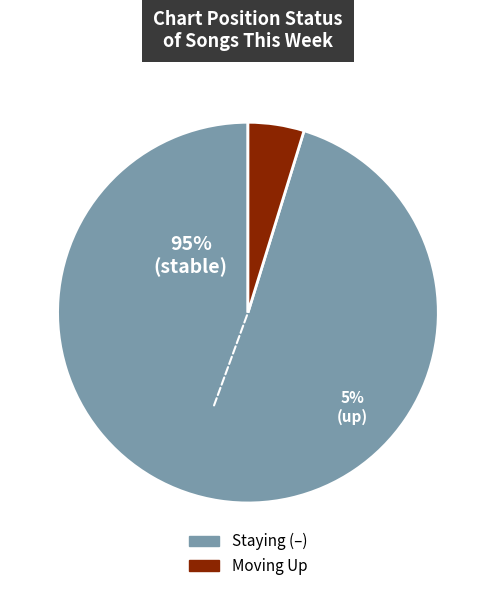

To the nearest percent, what is the combined percentage of - and up?

100%